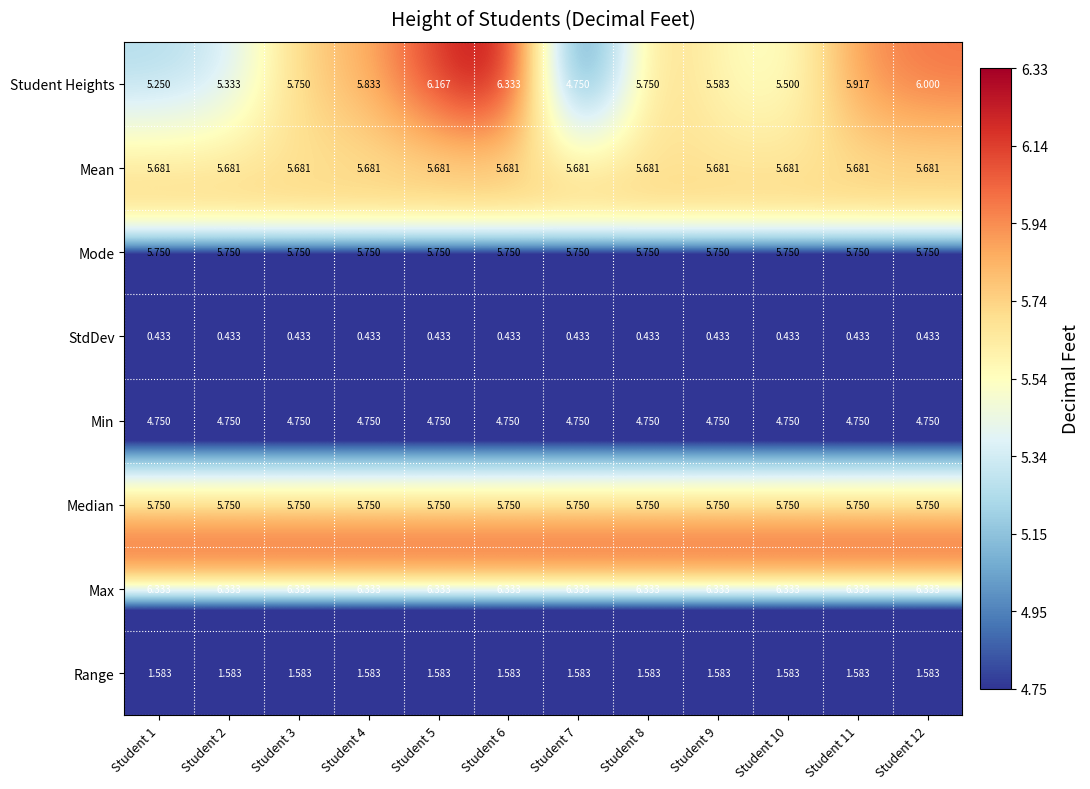

Which series changed the most between Student 8 and Student 11?

Student Heights